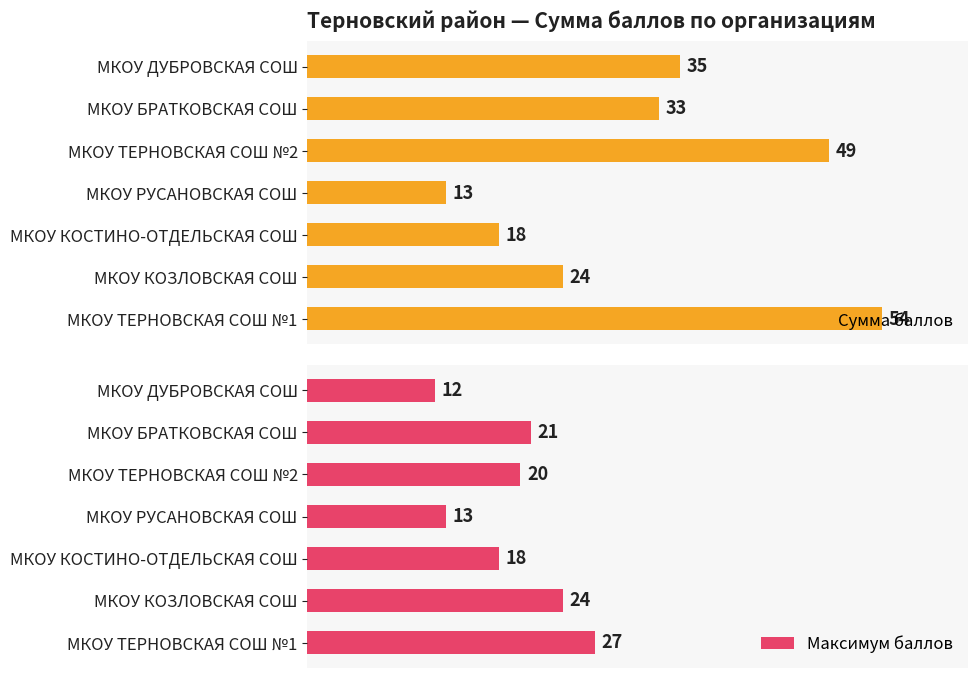

How many groups of bars are there?

7